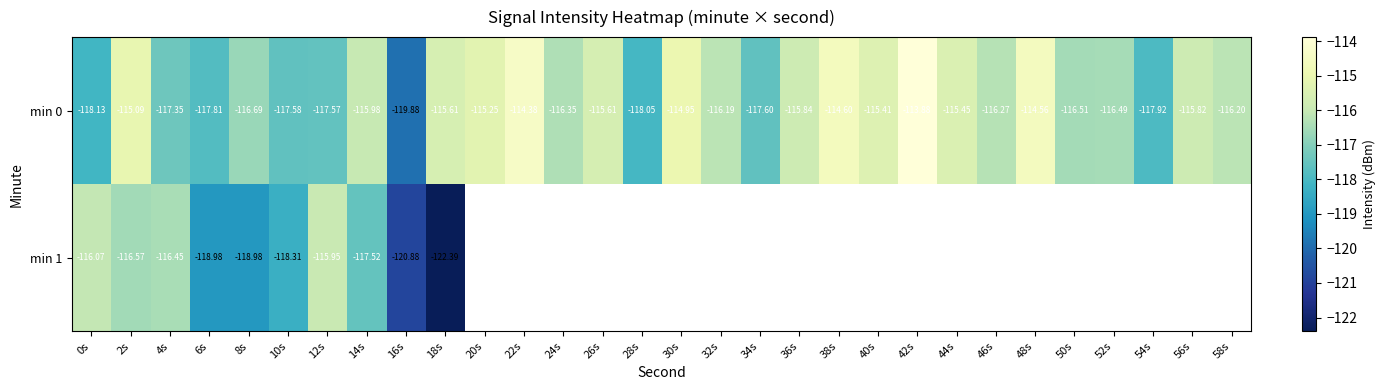

How many values in the min 0 series exceed -116?

14